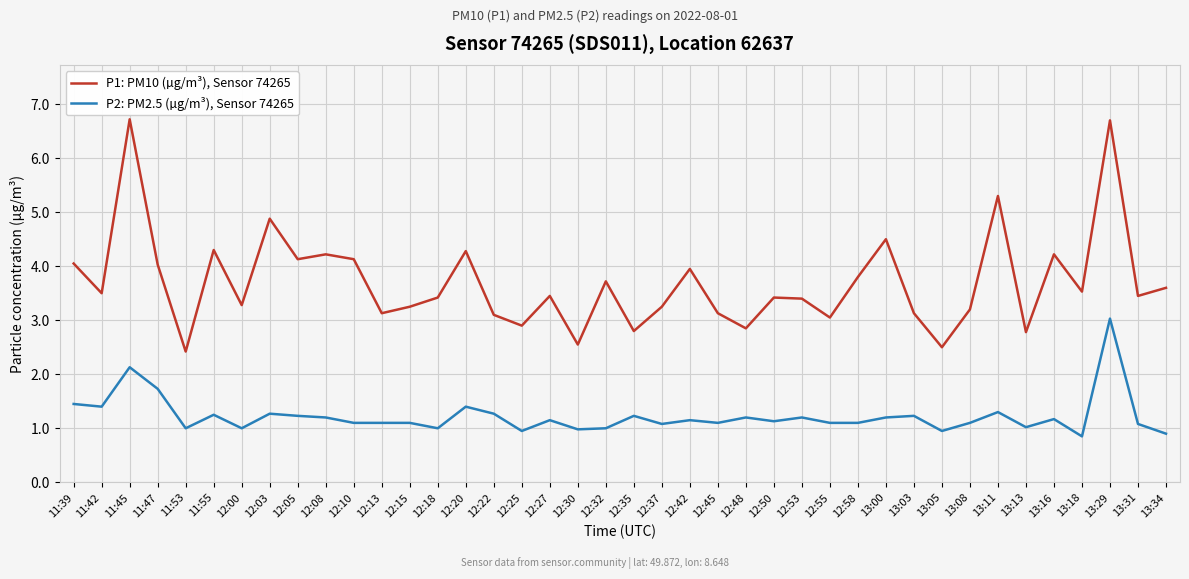

True or false: P1: PM10 (µg/m³), Sensor 74265 and P2: PM2.5 (µg/m³), Sensor 74265 intersect in this chart.

False